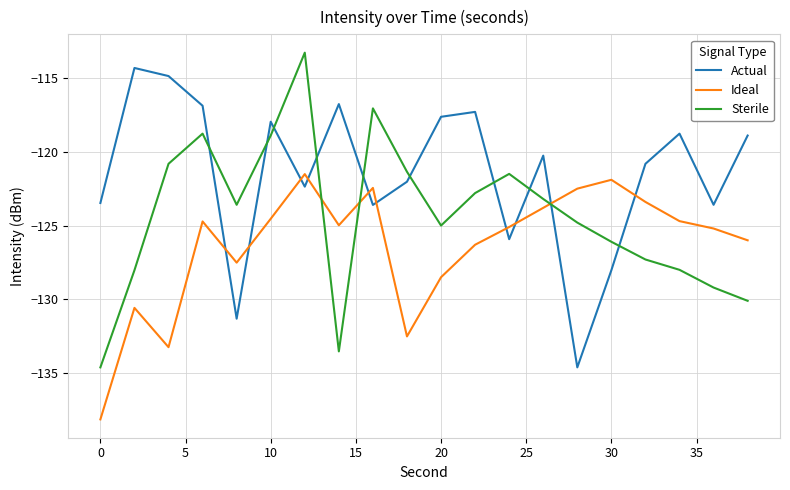

What is the smallest value displayed?

-138.1